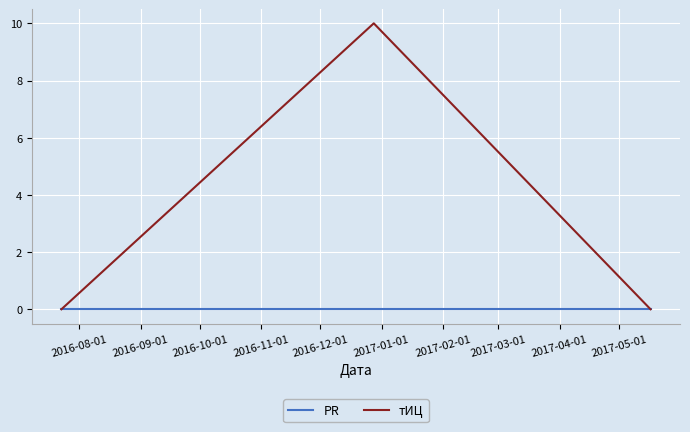

List the series in order of their overall mean, lowest first.

PR, тИЦ